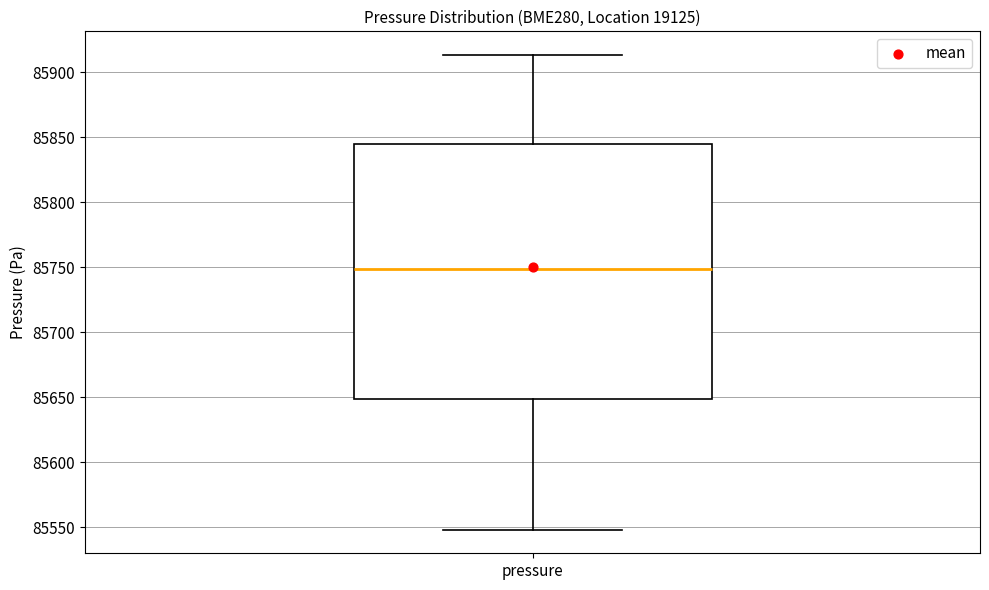

Transcribe this box plot: give where the median line is, the range the box spans, and where the two whiskers end, as read against the y-axis. The values are not printed on the chart, so give them approximately, as read against the axis.

median 85750, box 85650 to 85845, whiskers 85550 to 85915